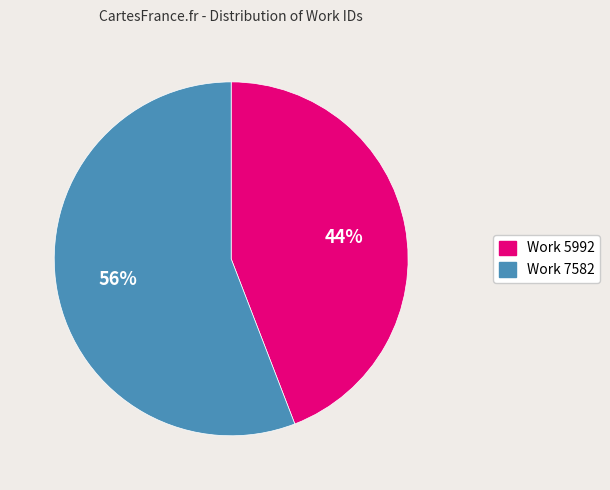

Does any single category account for the majority?

Yes